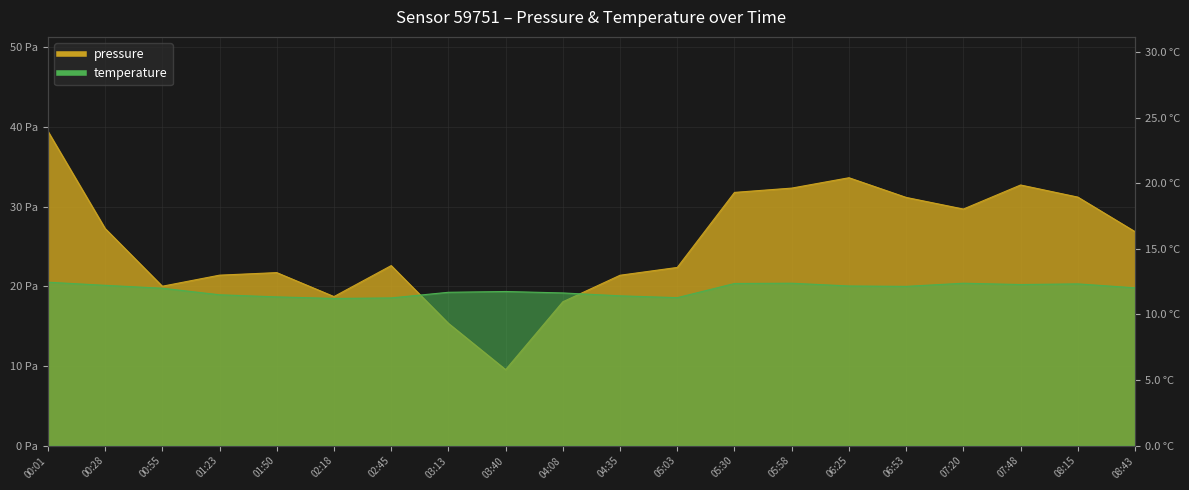

At 00:01, list the series in order from largest to smallest.

pressure, temperature